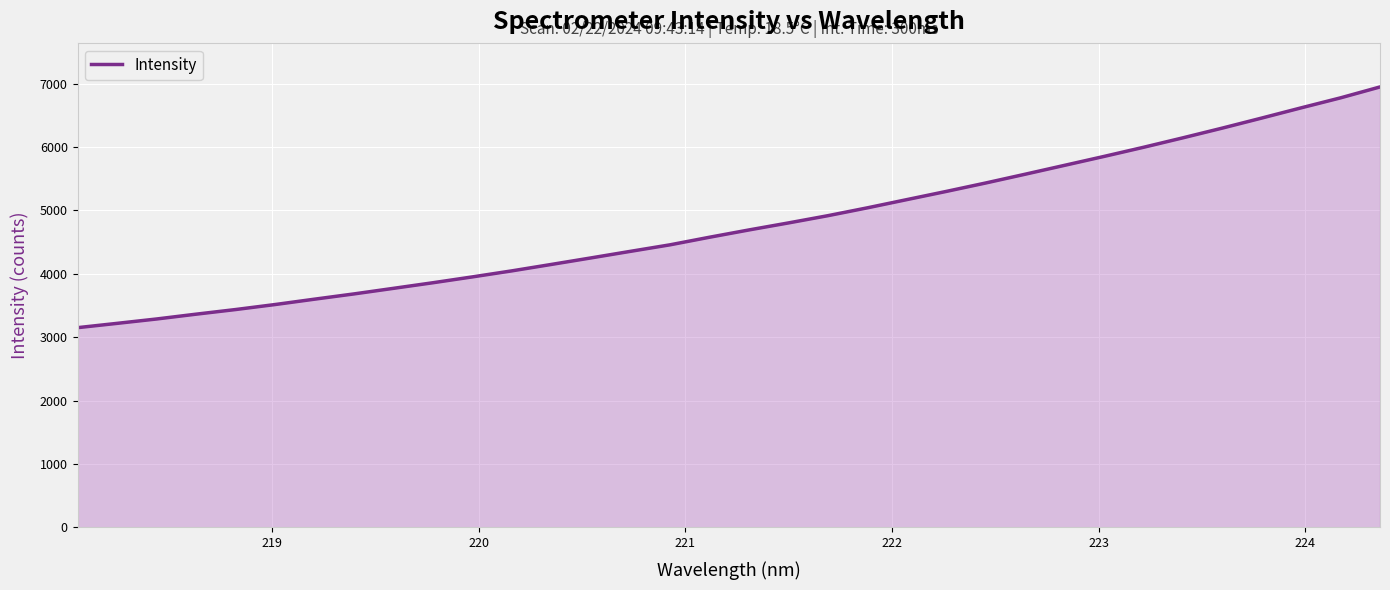

What is the maximum value shown in the chart?

6947.8